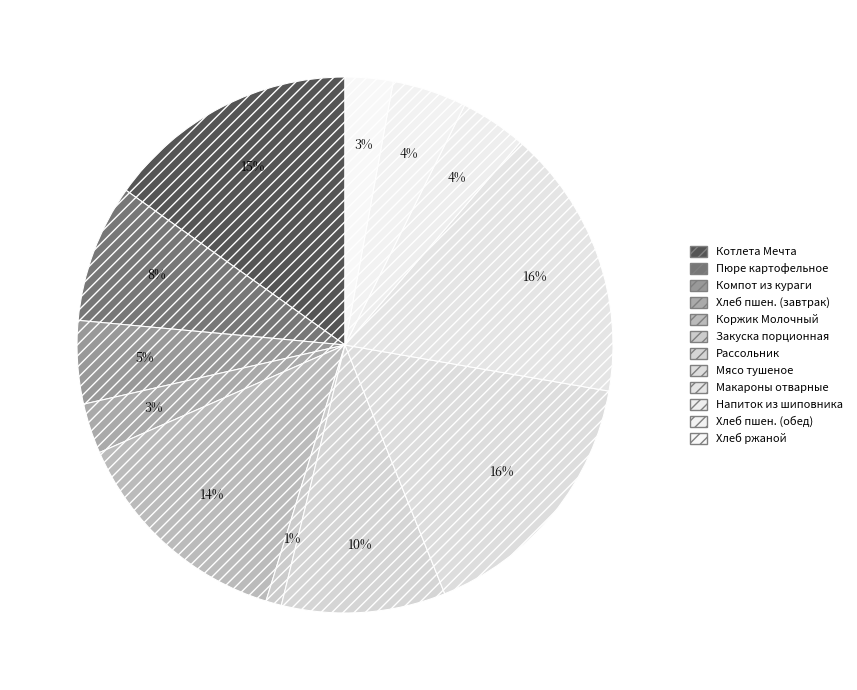

Does any single category account for the majority?

No